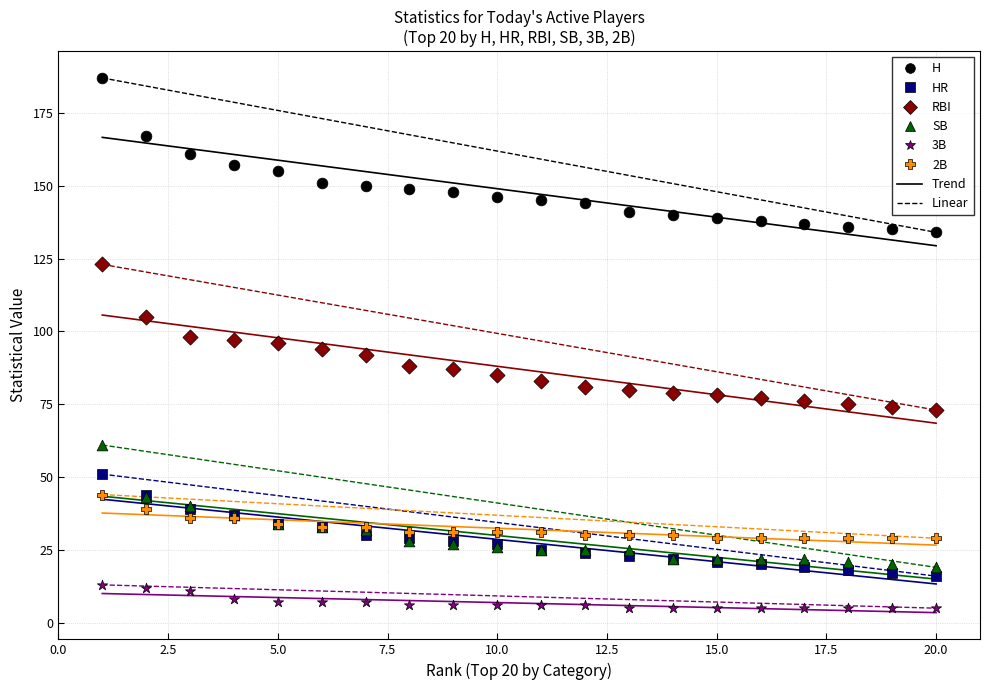

Which series has the widest spread of Y values?

H